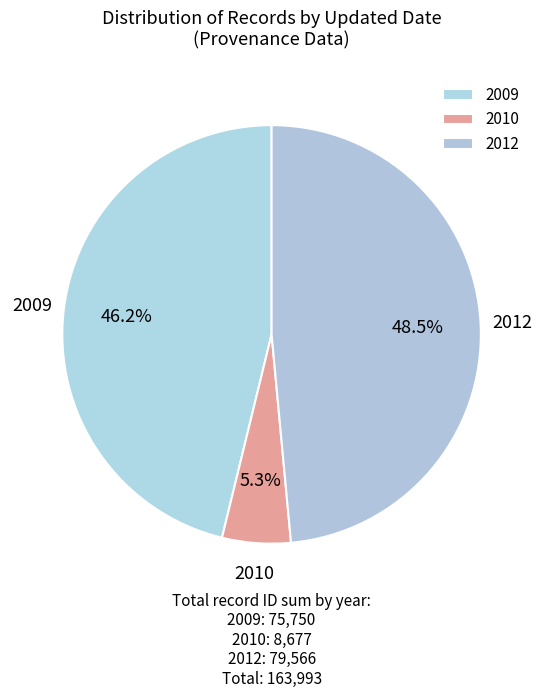

Rank the categories by value from lowest to highest.

2010, 2009, 2012